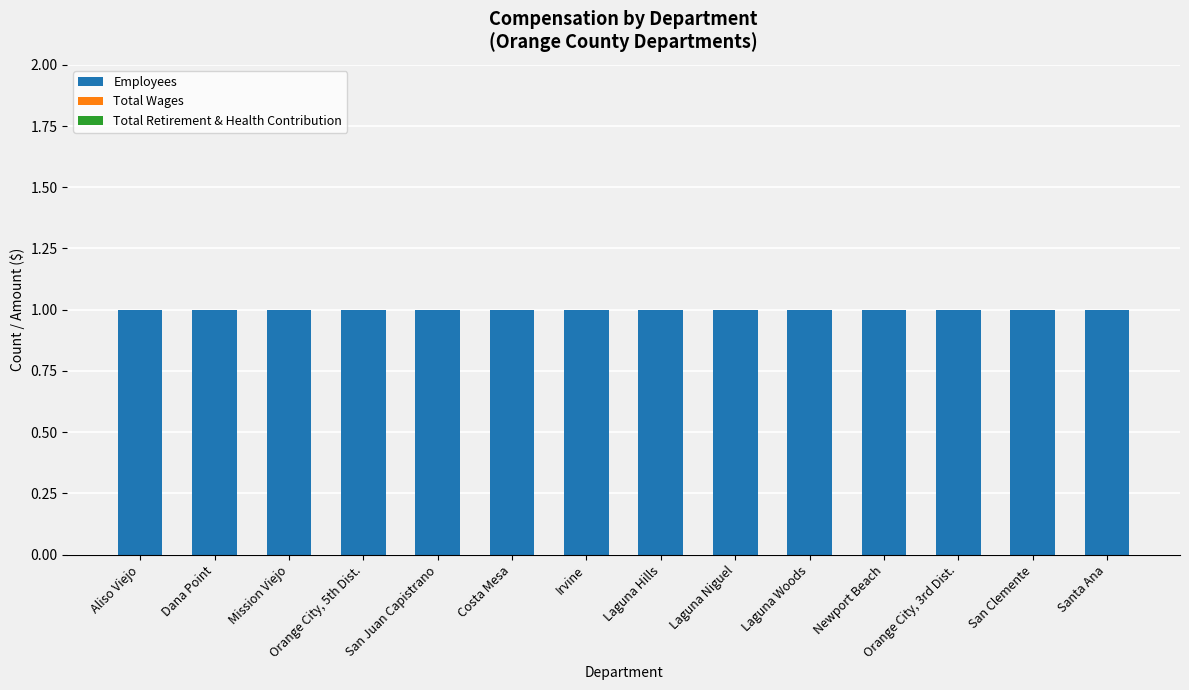

Which series has the widest spread of values?

Employees